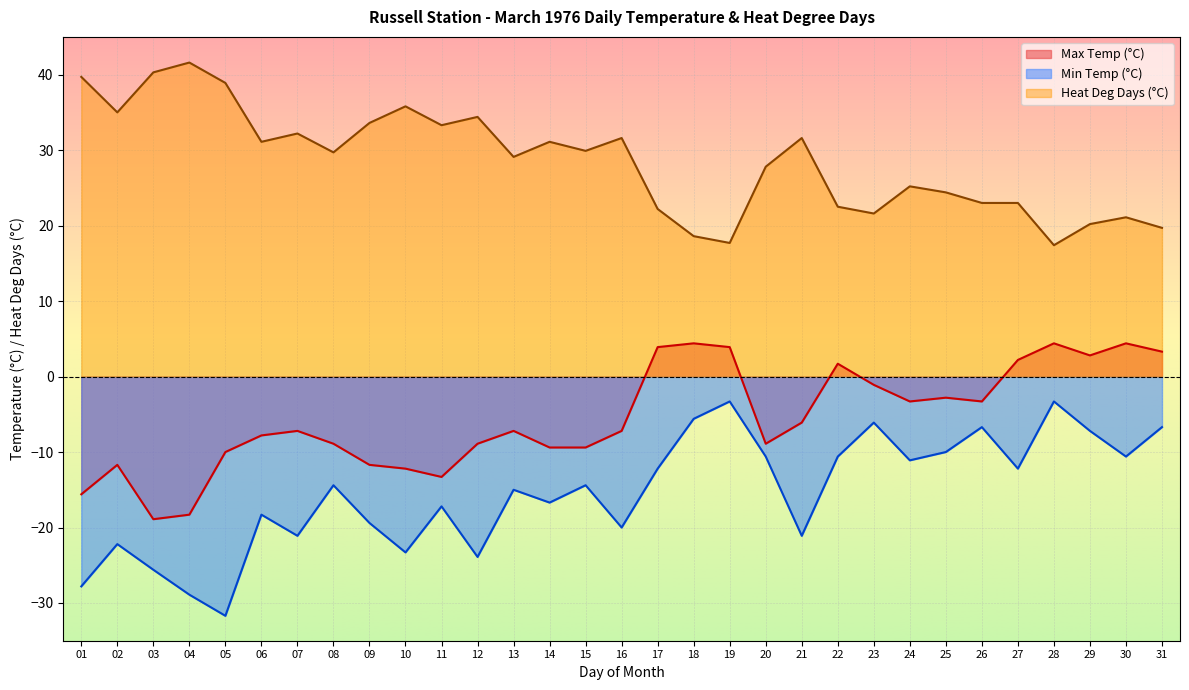

List the series in order of their peak value, lowest first.

Min Temp (°C), Max Temp (°C), Heat Deg Days (°C)